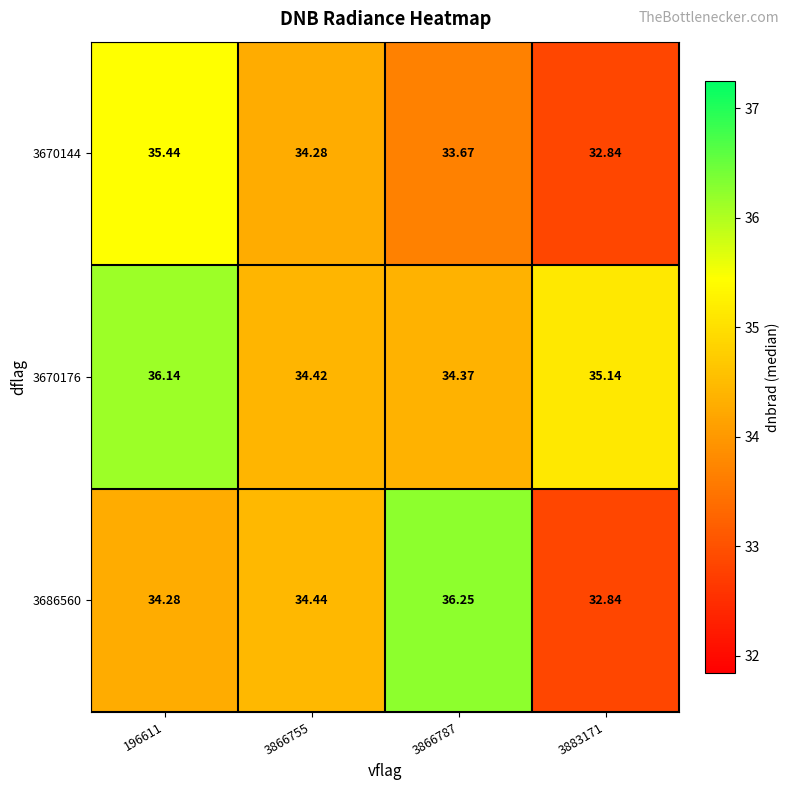

Is the value of 3670144 at 3866755 greater than the value of 3686560 at 3866787?

No